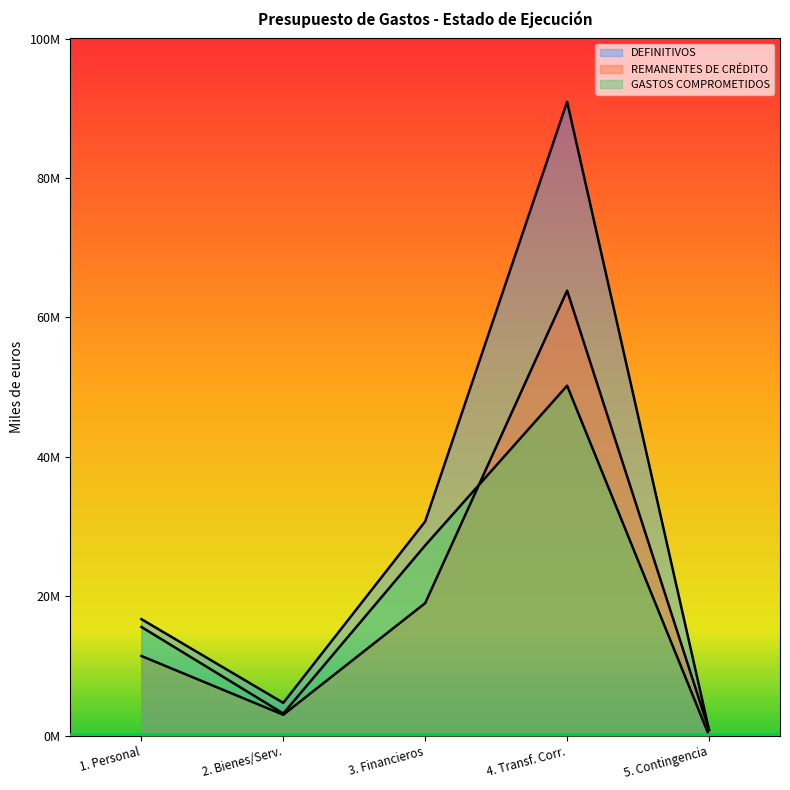

Does the chart display data point markers on the line(s)?

No